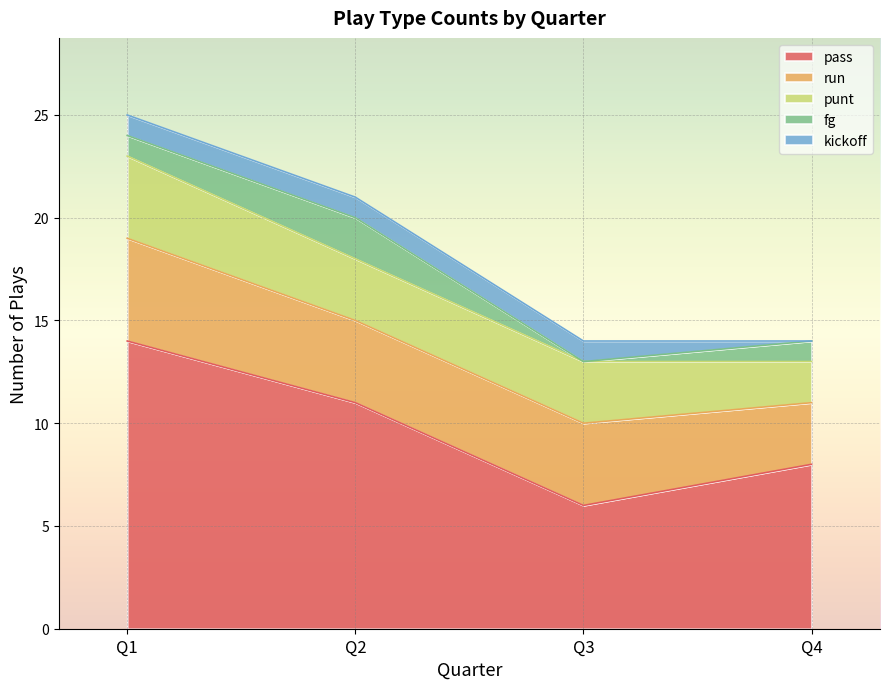

Reading right to left, what are all the values shown in this chart?

pass: Q4=8	Q3=6	Q2=11	Q1=14
run: Q4=3	Q3=4	Q2=4	Q1=5
punt: Q4=2	Q3=3	Q2=3	Q1=4
fg: Q4=1	Q3=0	Q2=2	Q1=1
kickoff: Q4=0	Q3=1	Q2=1	Q1=1